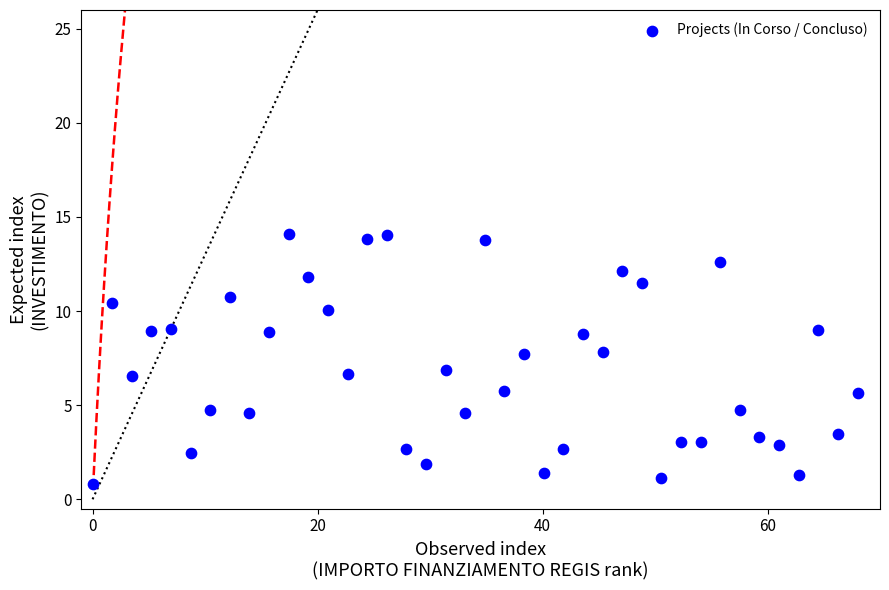

What is the range of Y values (max minus min)?

13.3